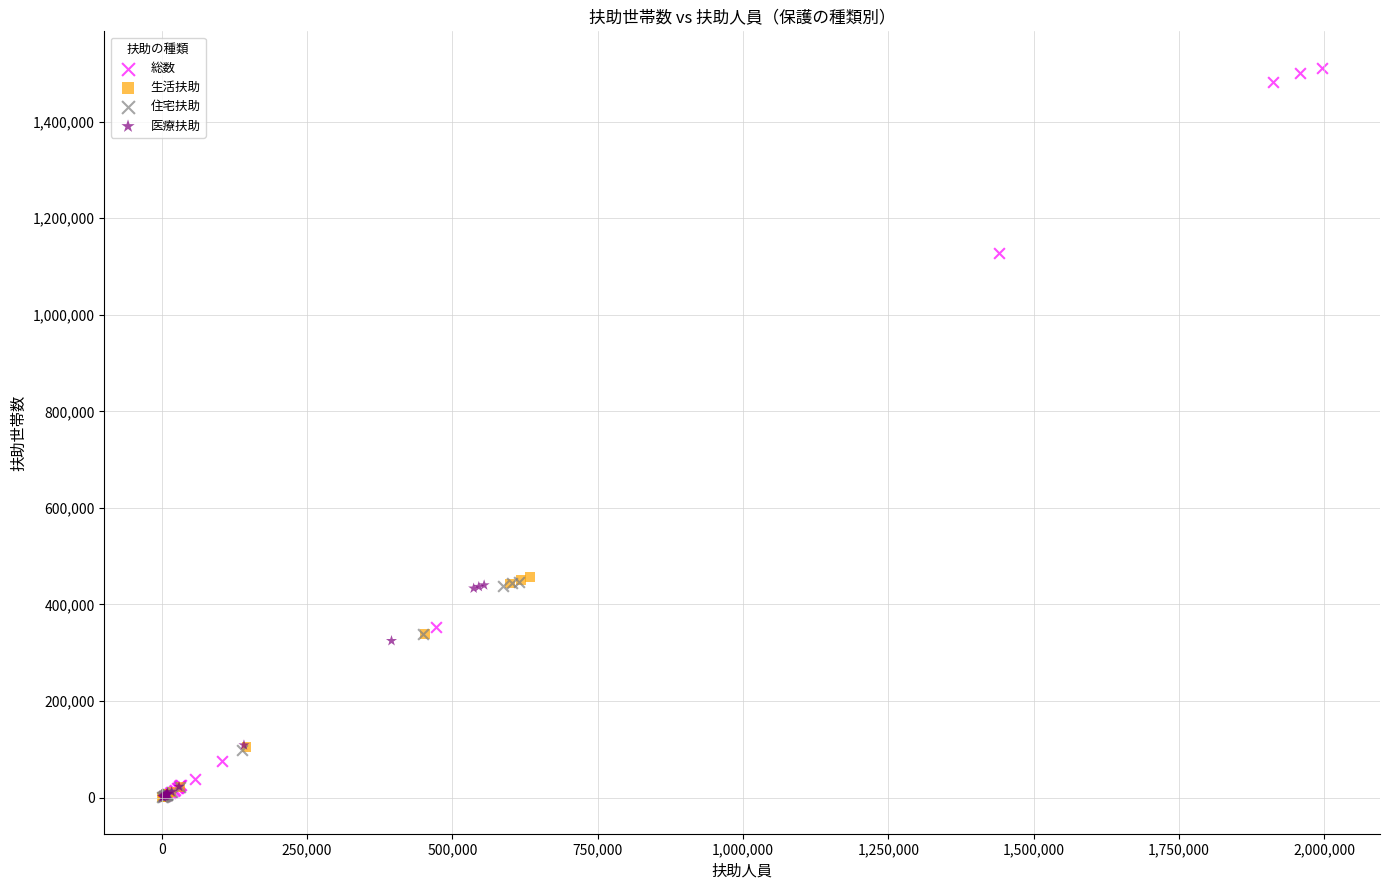

Which series contains the highest Y value?

総数